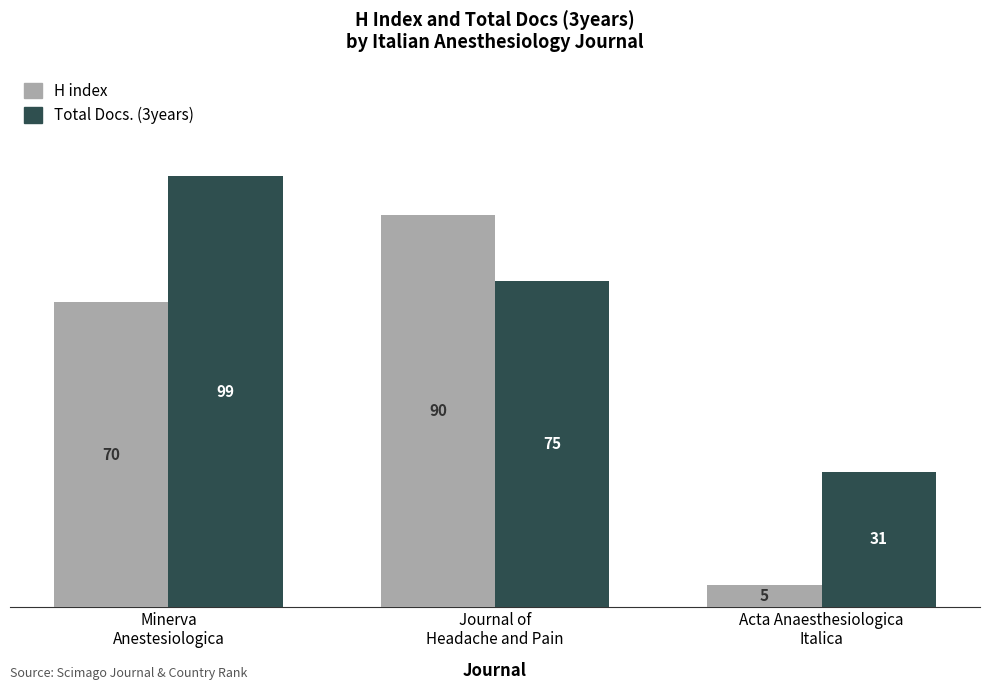

What is the sum of all Total Docs. (3years) values?

205